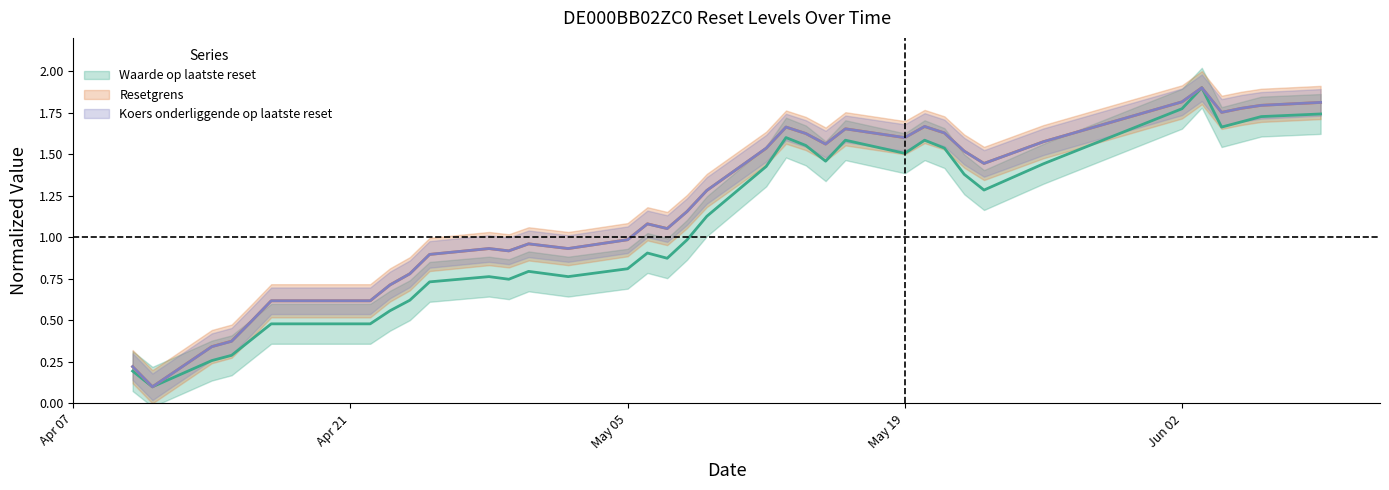

Which category has the highest value across all series?

2025-06-03